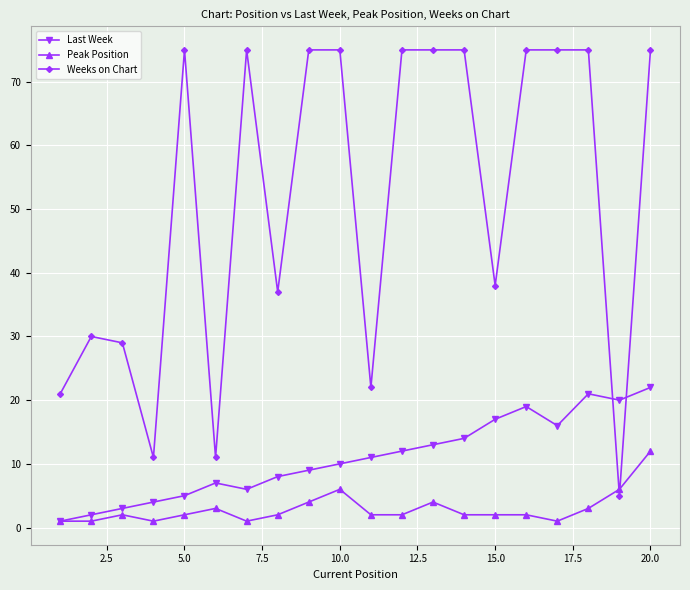

True or false: Weeks on Chart and Last Week cross at least once.

True